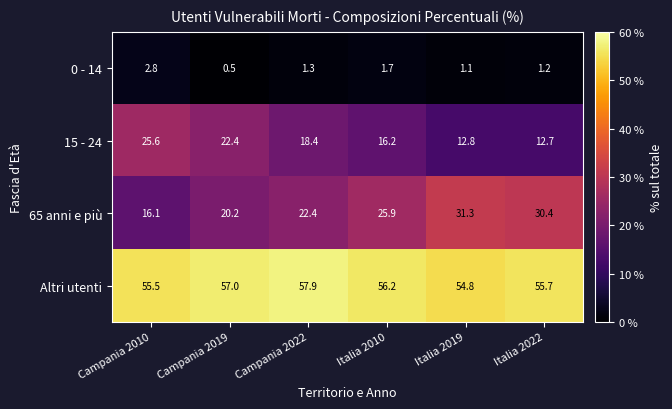

What is the difference between the highest and lowest values at Campania 2010?

52.7